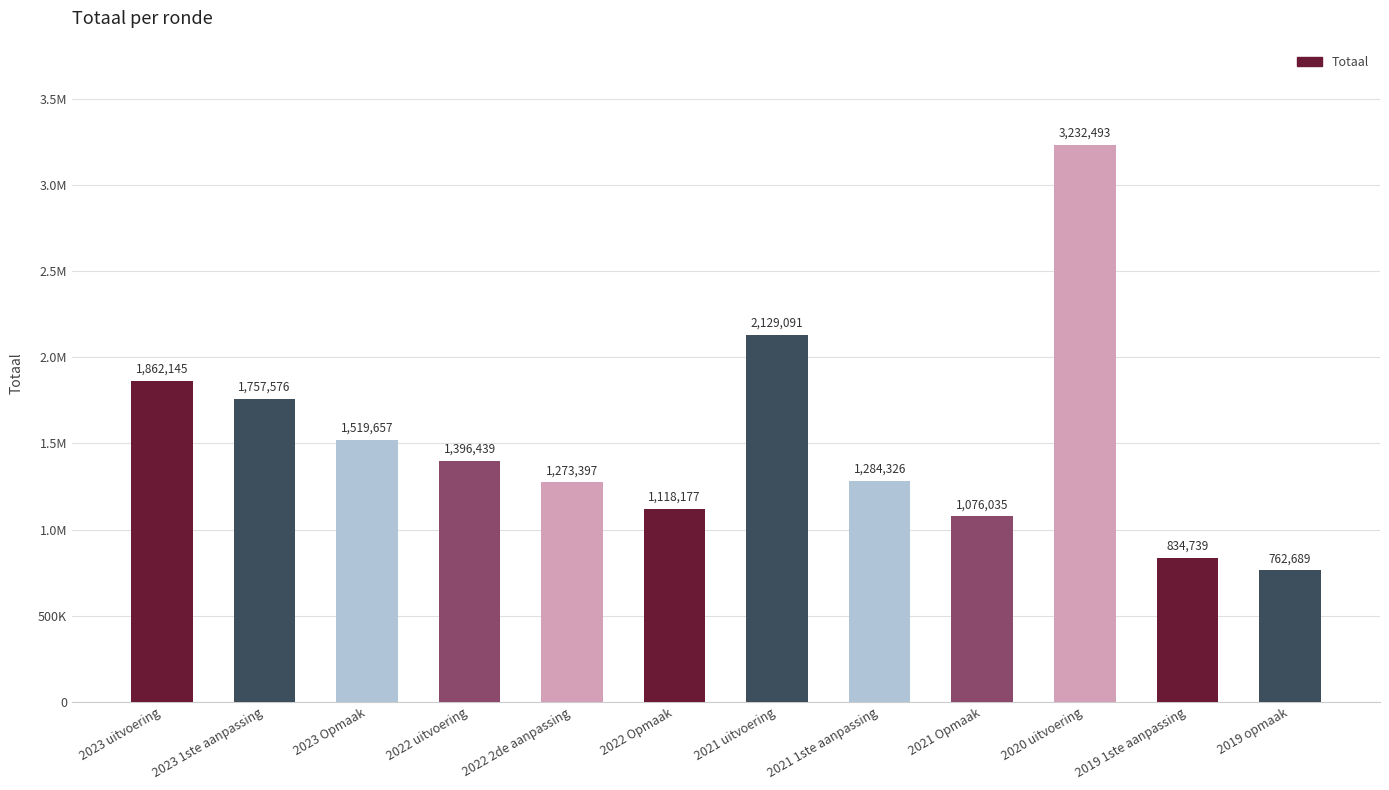

Does the chart contain any negative values?

No